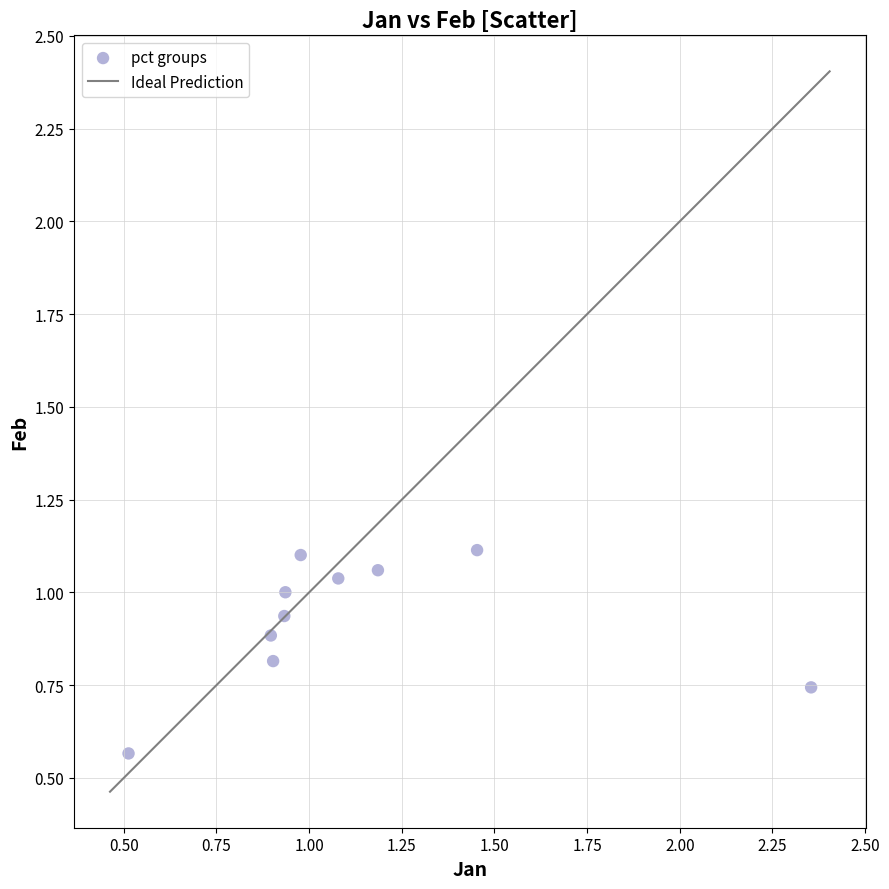

What is the range of X values (max minus min)?

1.8